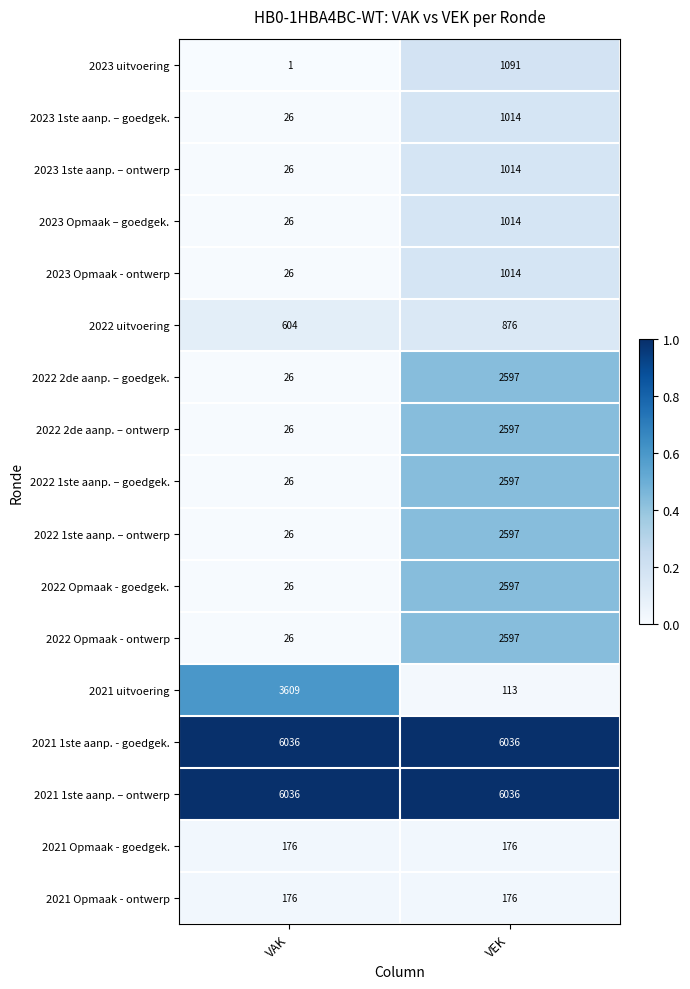

What is the average value of the 2023 uitvoering series?

546